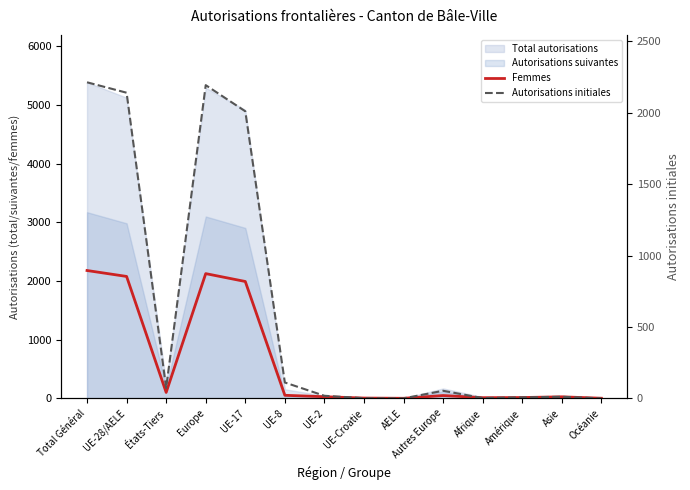

True or false: Femmes and Autorisations initiales cross at least once.

True